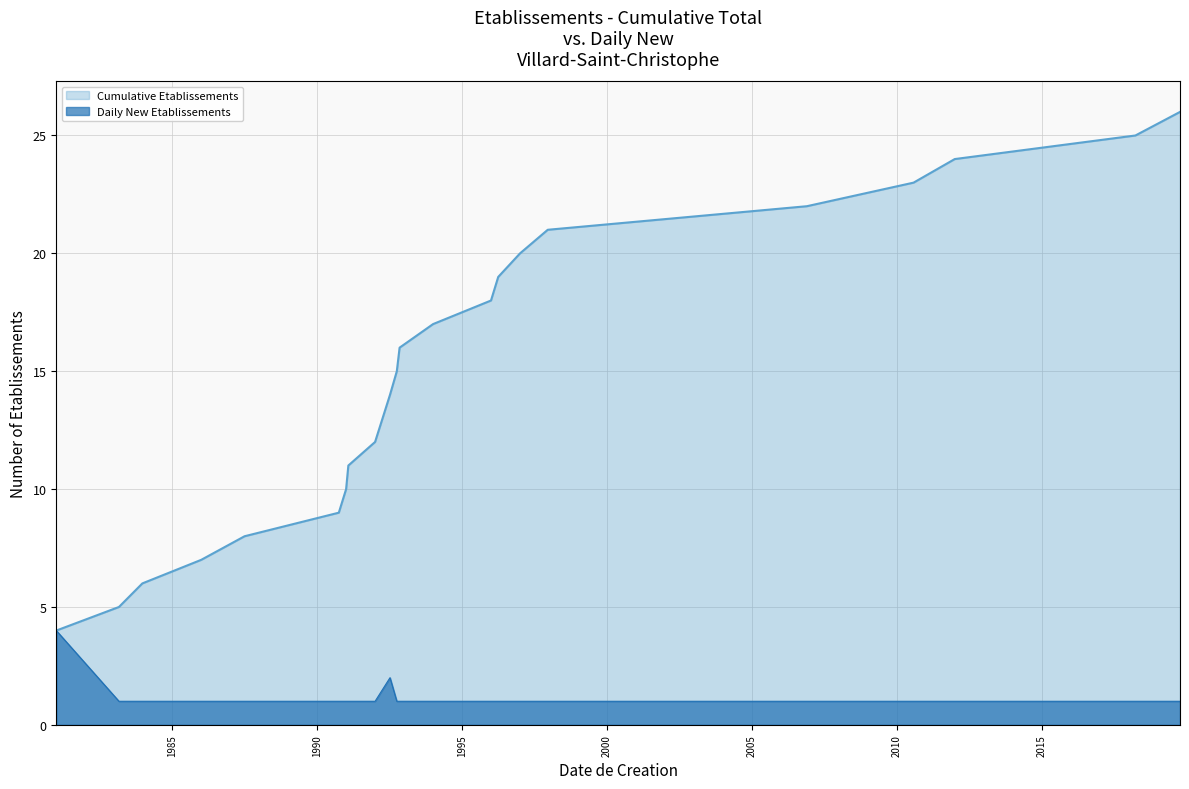

Which series has the widest spread of values?

Cumulative Etablissements